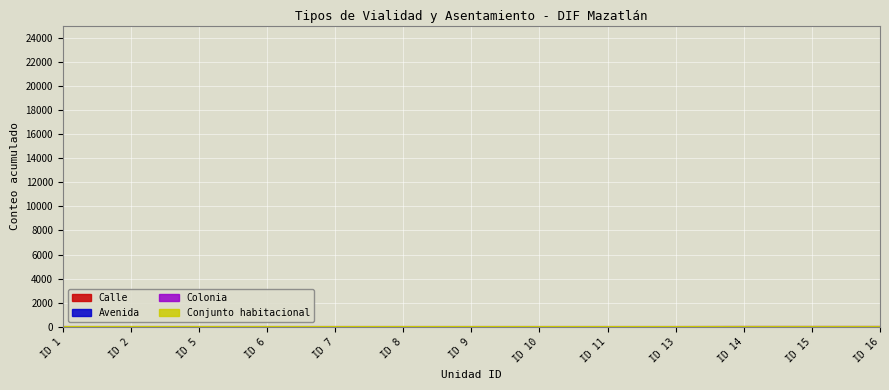

What is the approximate value of Calle at ID 9?

18